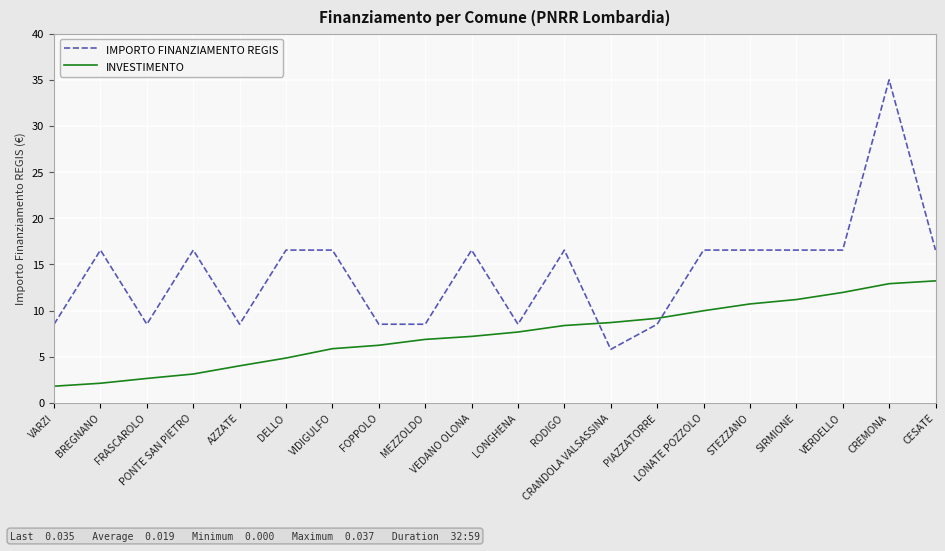

How many values in the IMPORTO FINANZIAMENTO REGIS series are below 16?

8